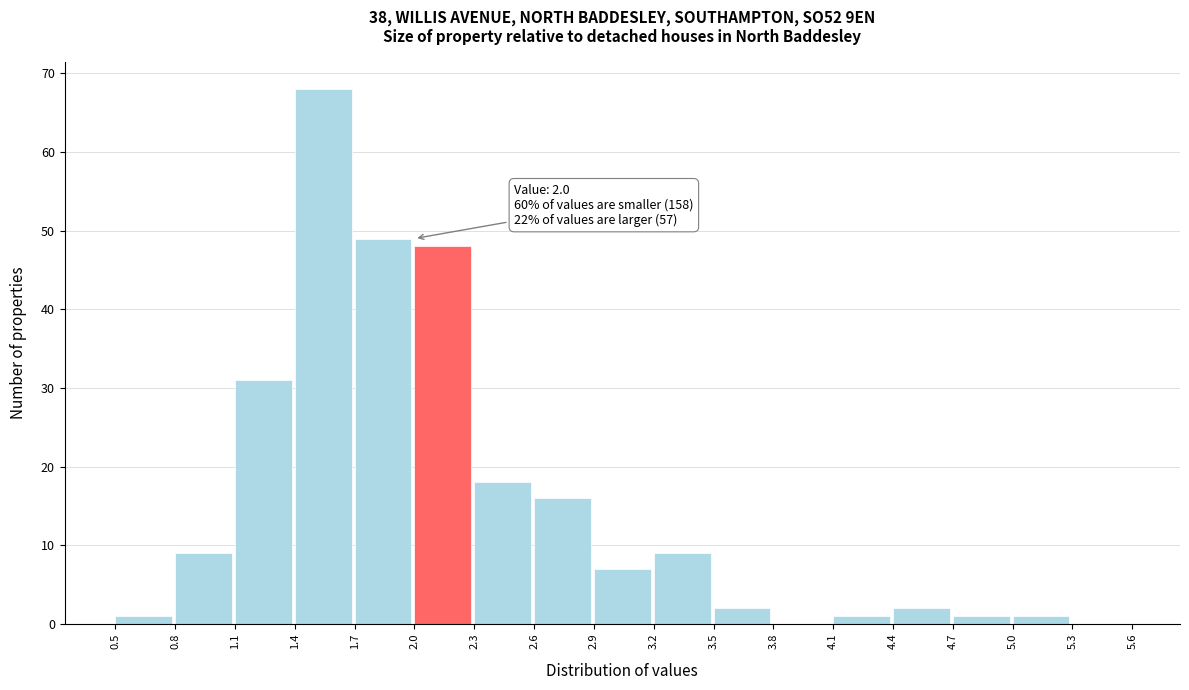

Which range on the x-axis has the tallest bar?

1.4 to 1.7